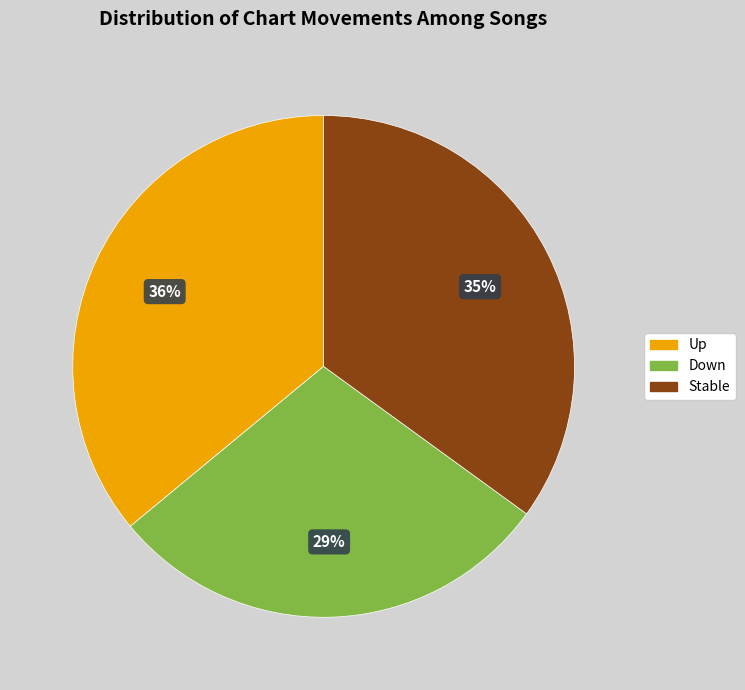

To the nearest percent, what percentage of the pie is Stable?

35%